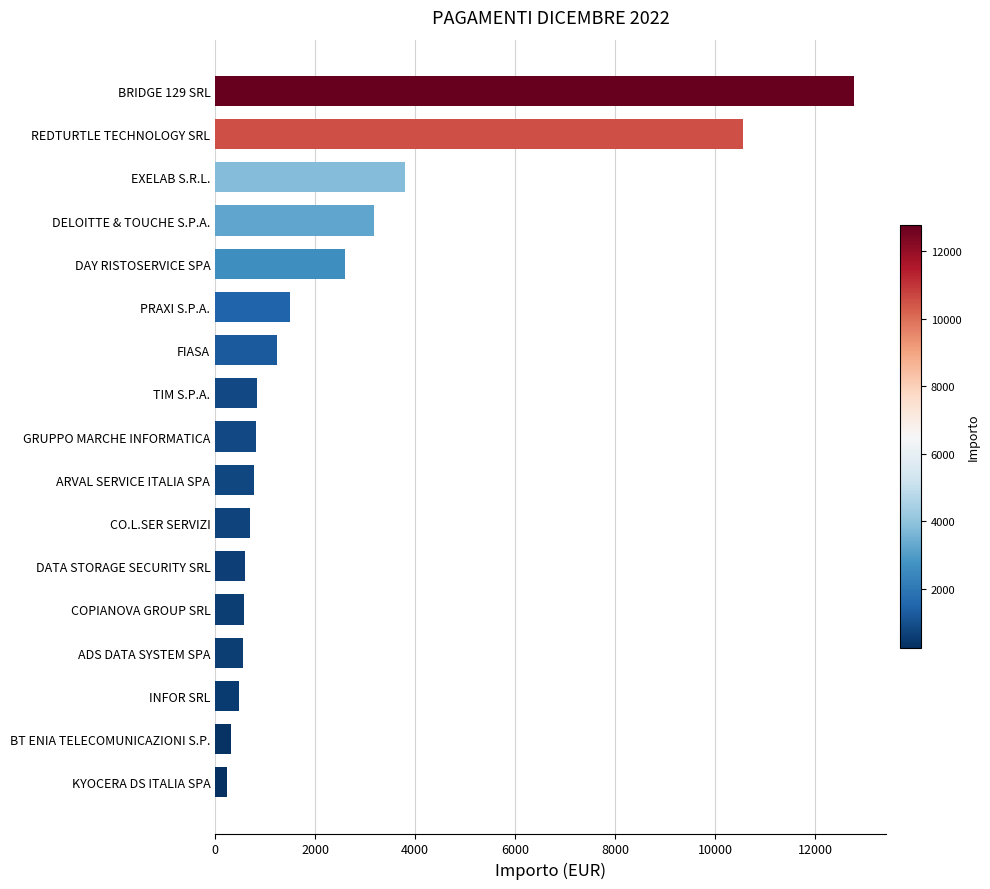

Which label corresponds to the largest value in the chart?

BRIDGE 129 SRL